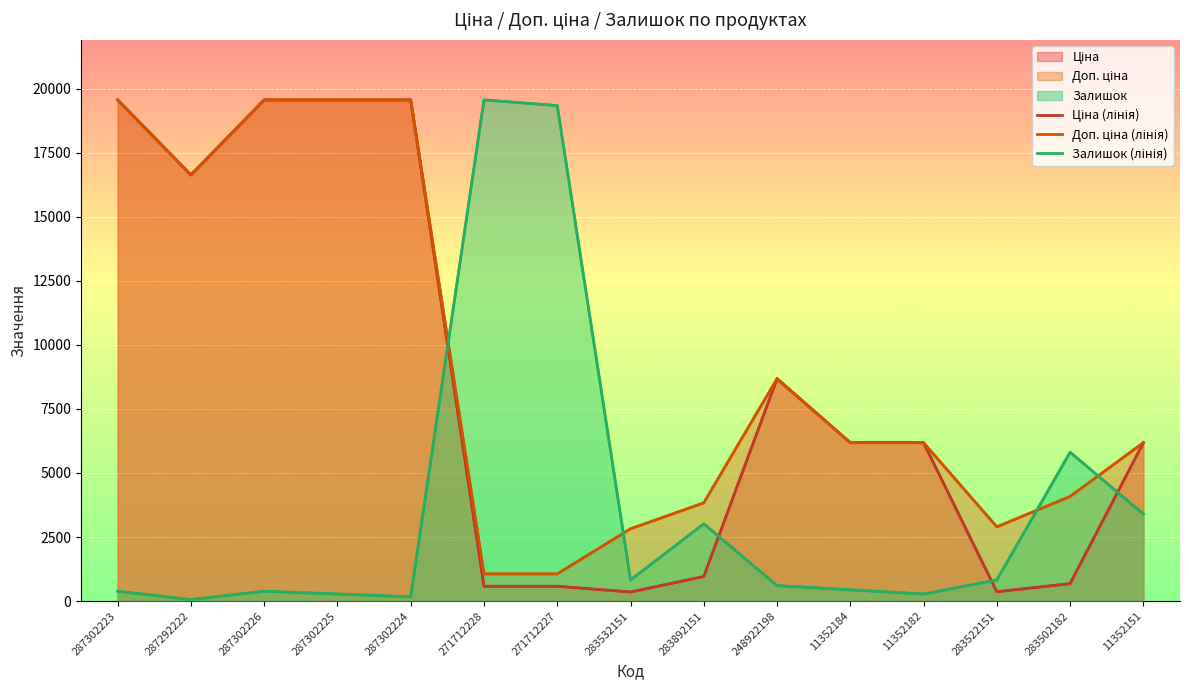

What is the sum of all Залишок (лінія) values?

55351.6